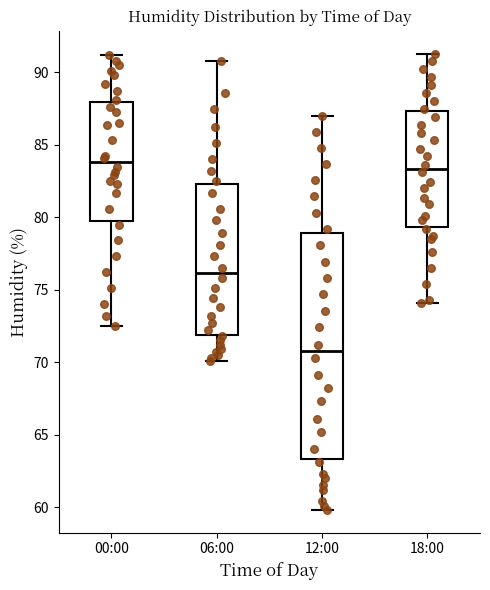

Which box is the tallest, from its lower edge to its upper edge?

12:00